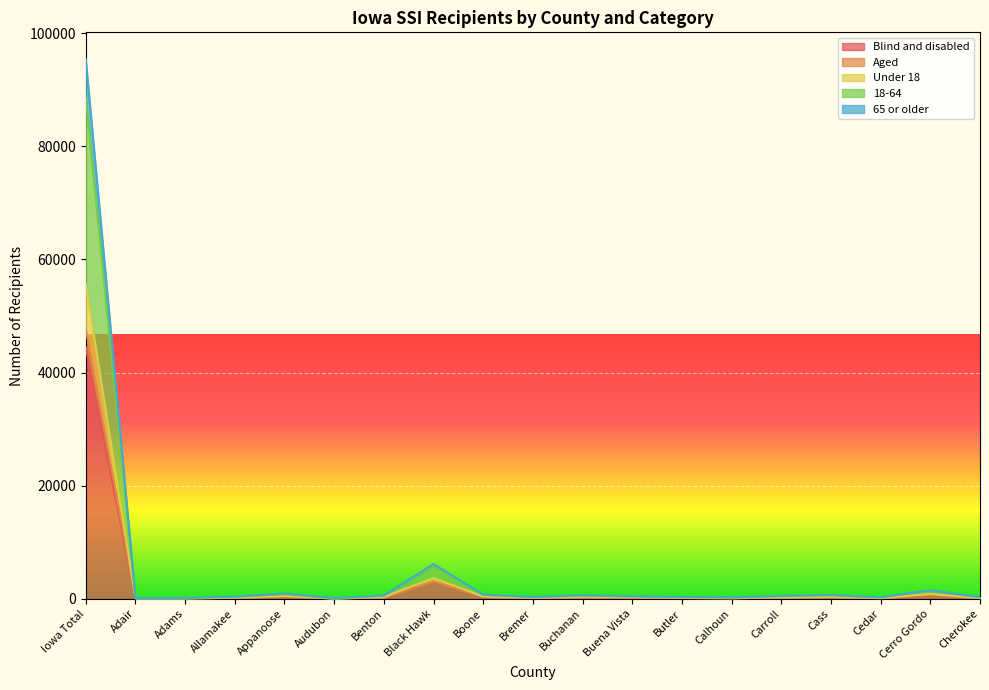

At which label does Aged first exceed 233?

Iowa Total